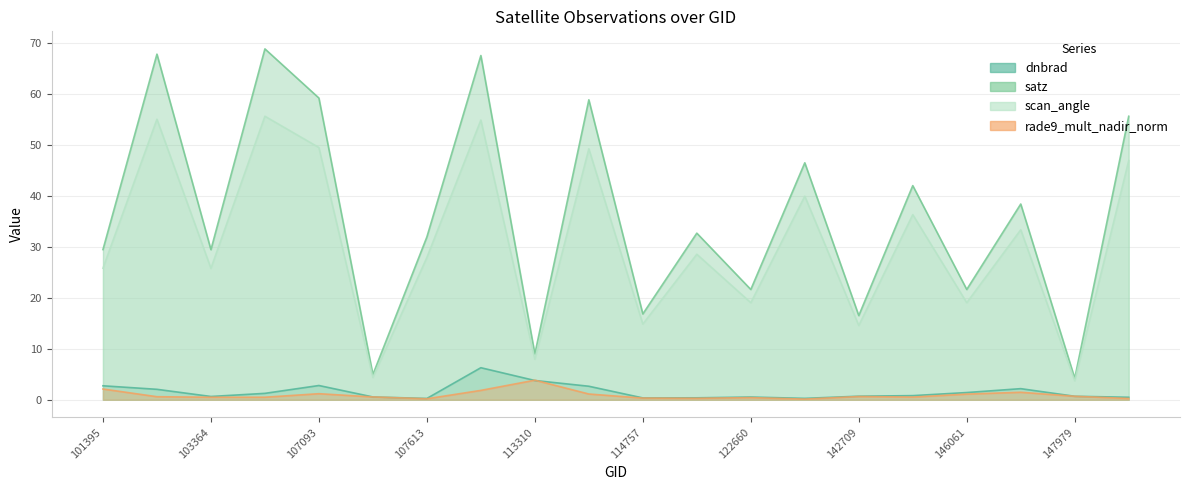

How many data points in scan_angle are less than 28?

10